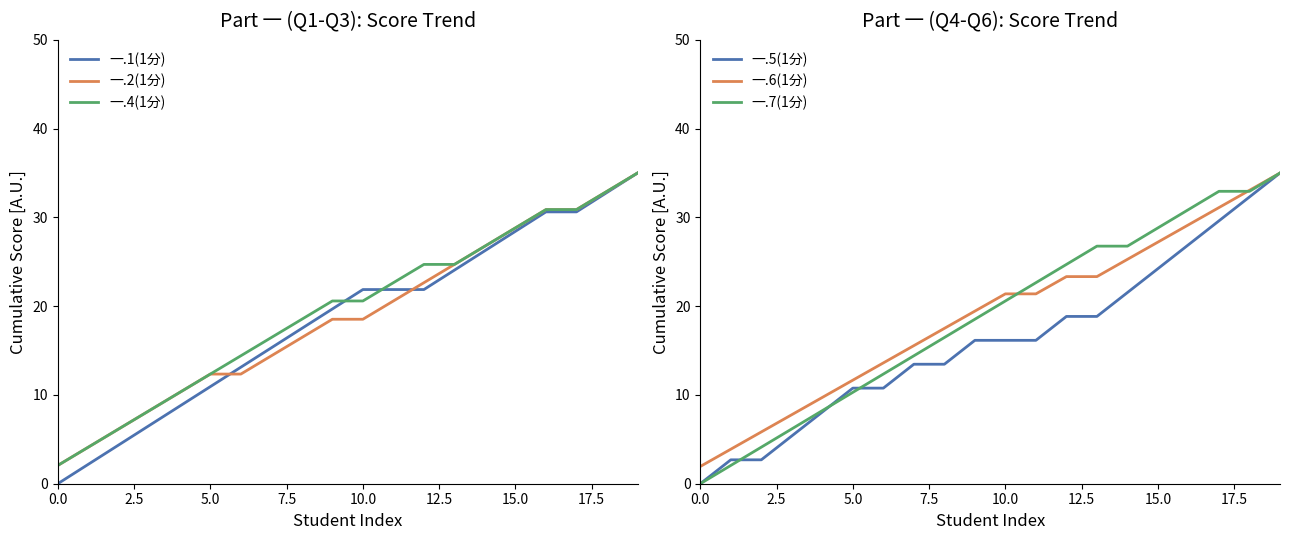

List the series in order of their peak value, highest first.

一.1(1分), 一.2(1分), 一.4(1分), 一.5(1分), 一.6(1分), 一.7(1分)